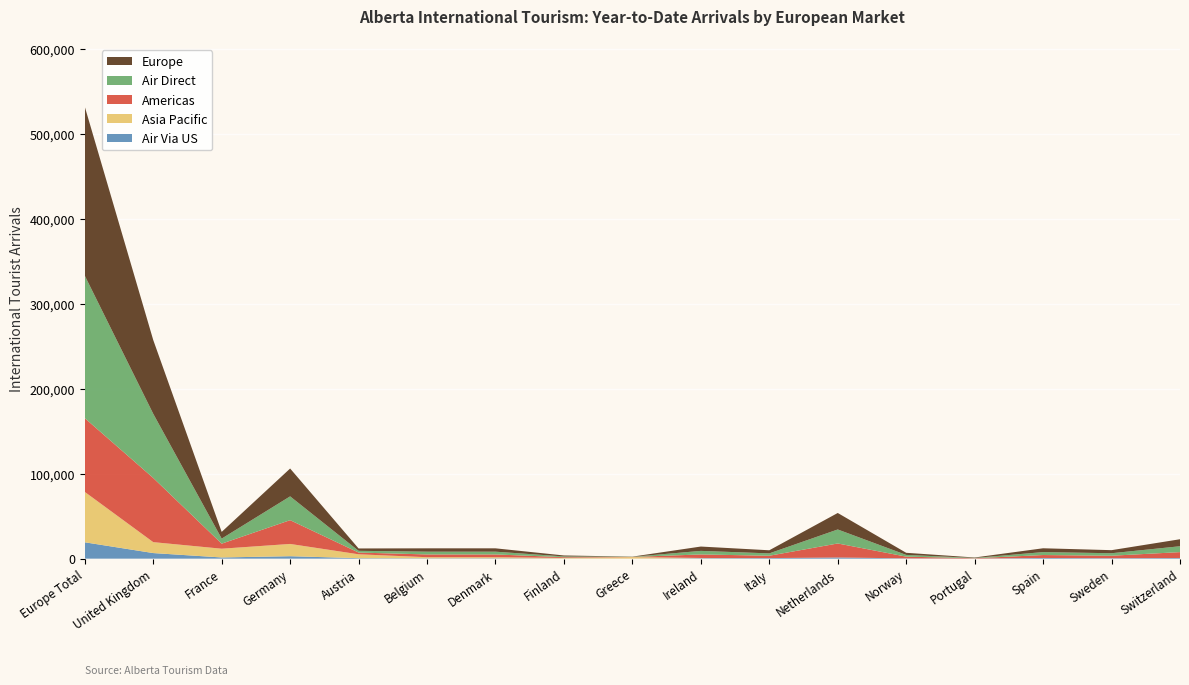

The value of UK (YTD Arrivals) at Germany is 28018. True or false?

True